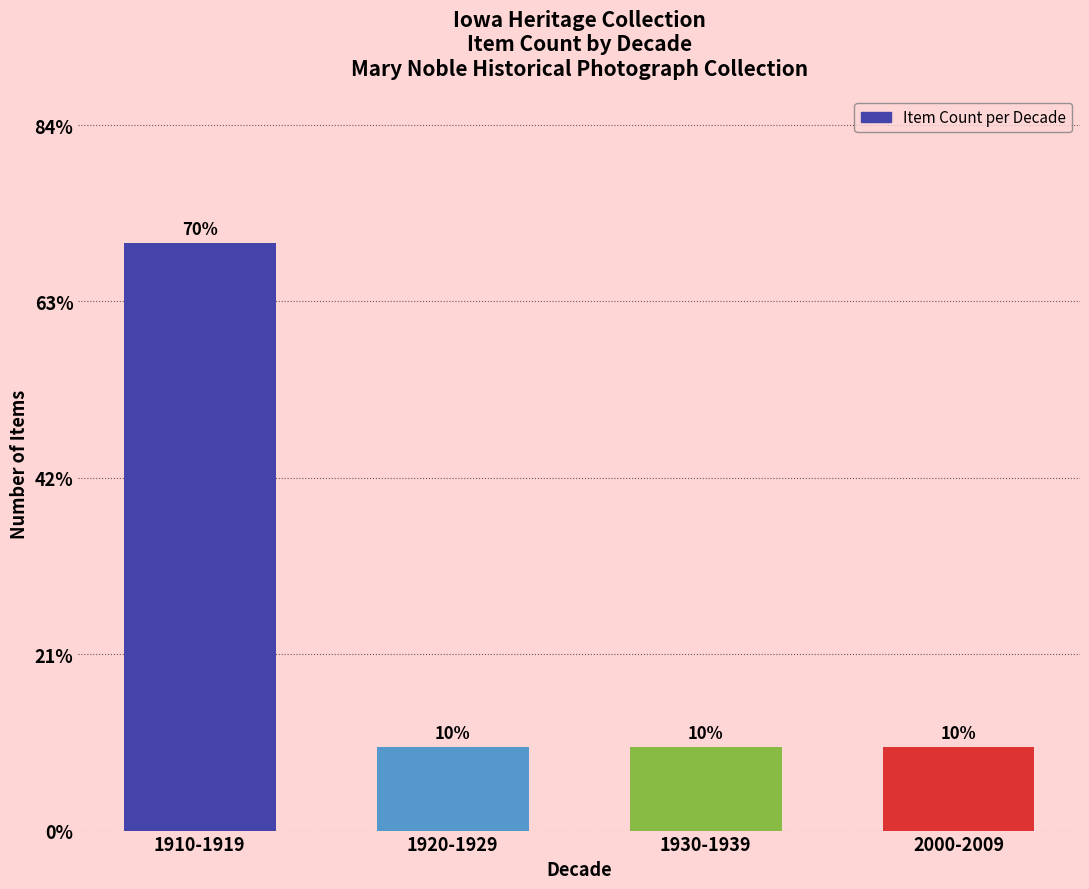

Does the chart contain any negative values?

No